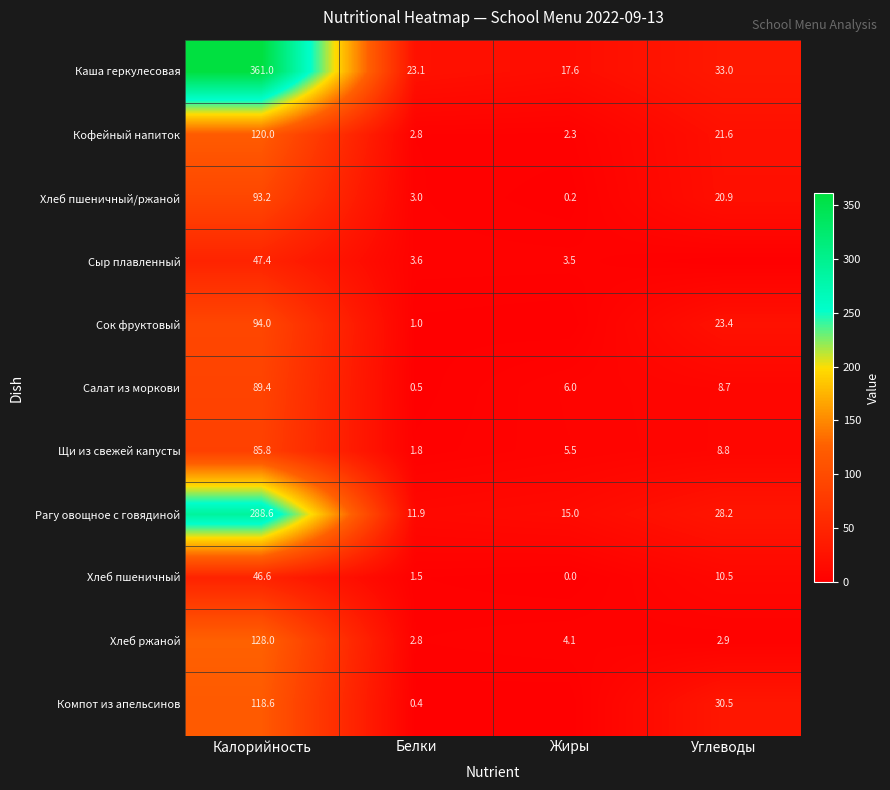

What is the sum of the Хлеб пшеничный values at Углеводы and Жиры?

10.5